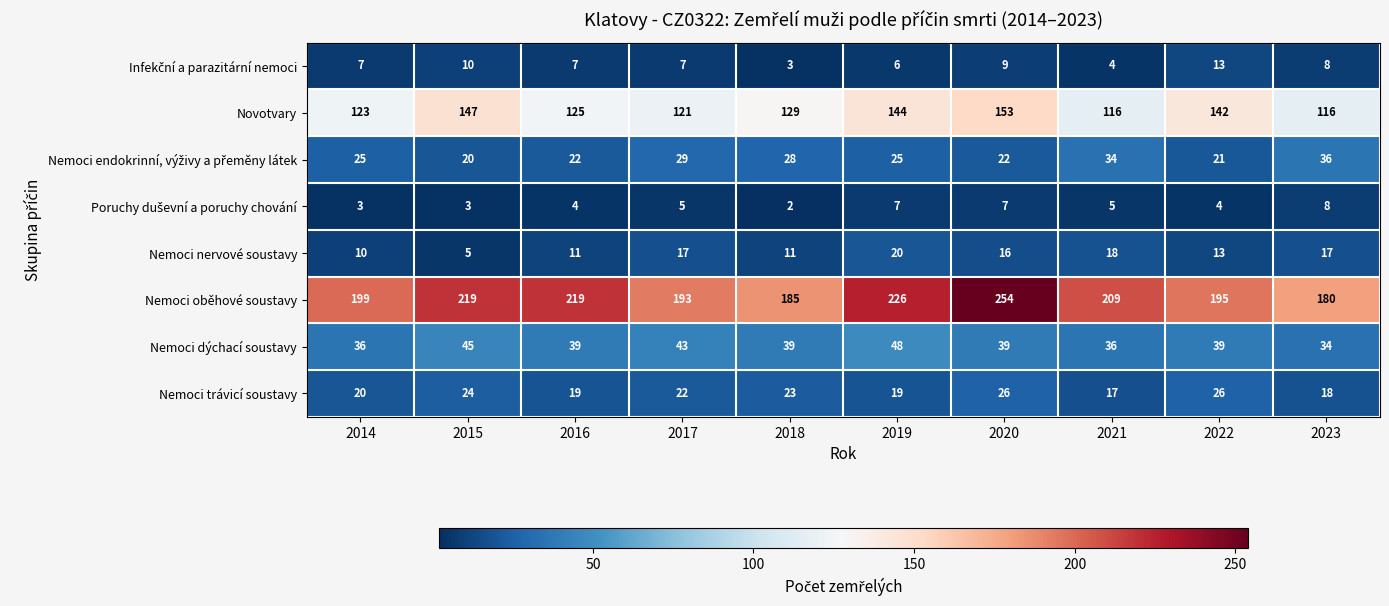

At which category does the chart reach its peak across all series?

2020